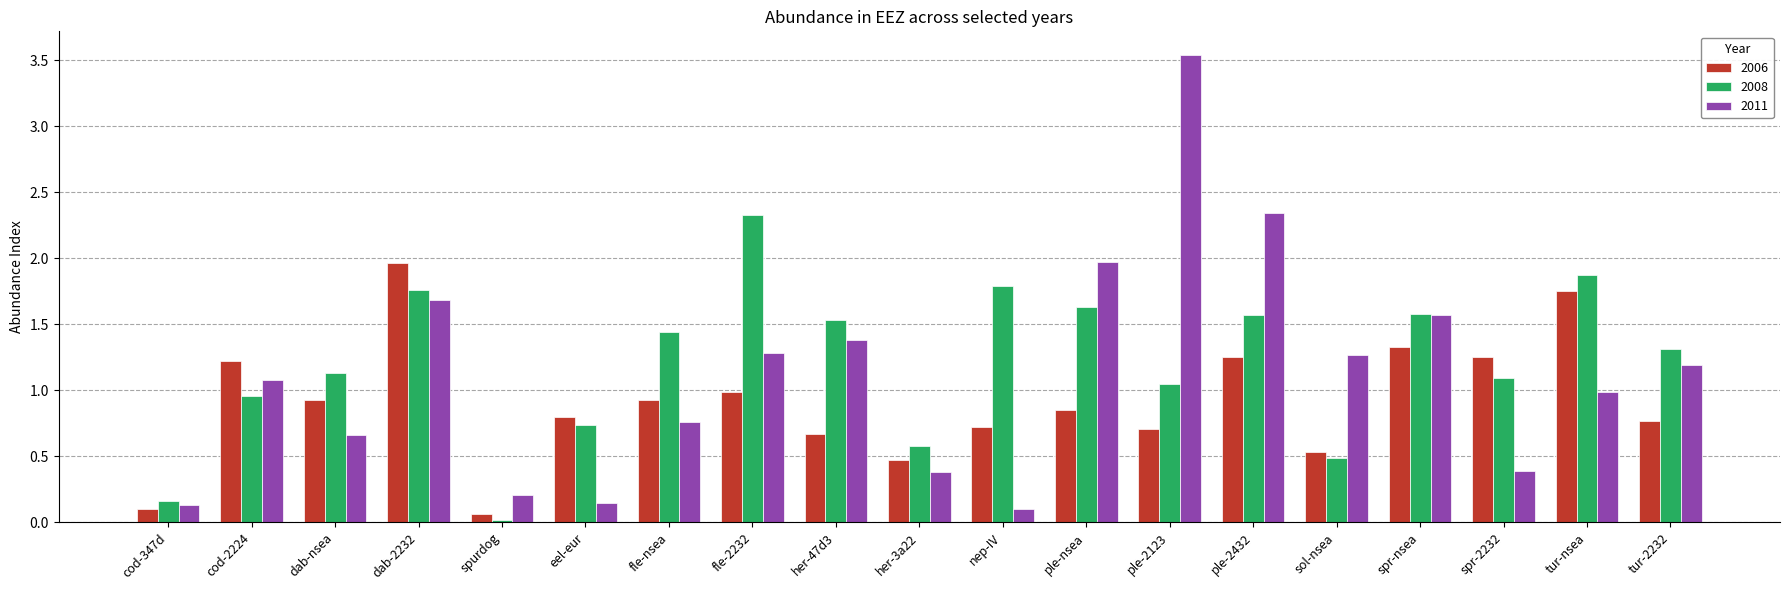

What position from the left is eel-eur?

6